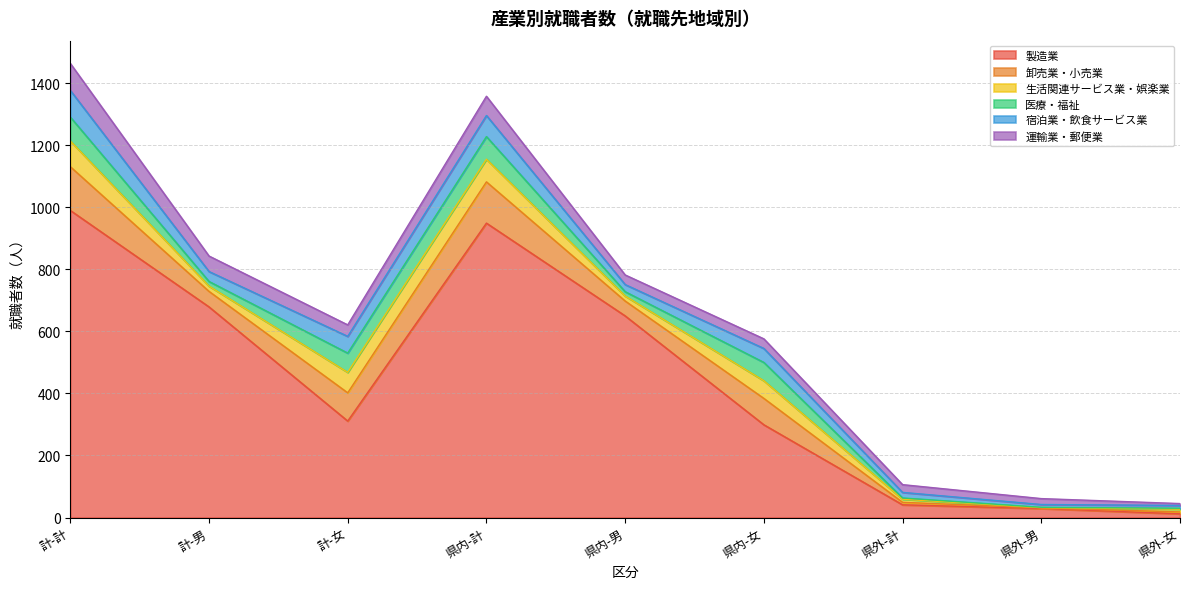

True or false: 製造業 and 運輸業・郵便業 intersect in this chart.

False